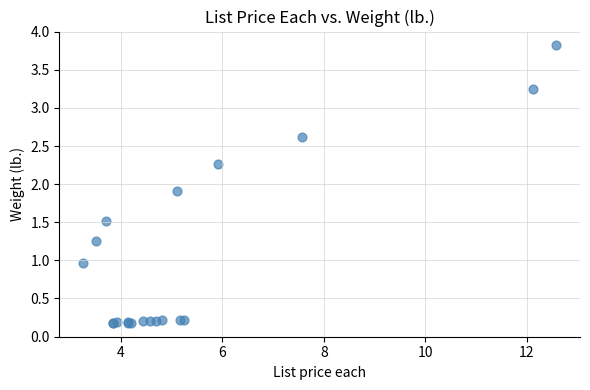

What Y value in the scatter plot is closest to 2?

1.9